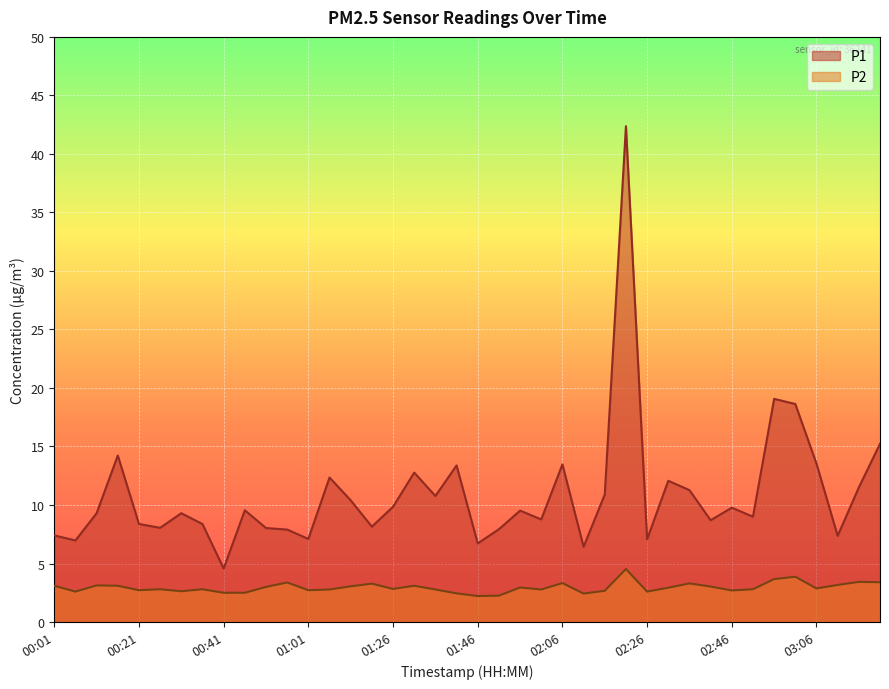

Read the P2 value at 00:06.

2.6